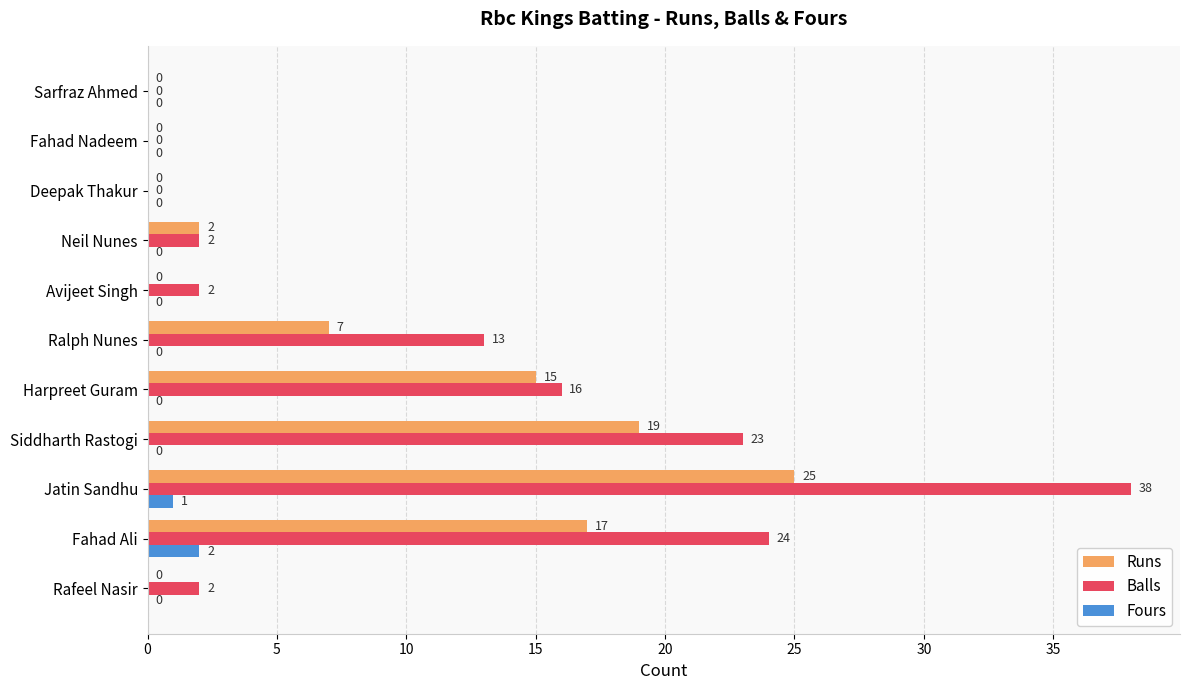

What is the highest value of the Balls series?

38